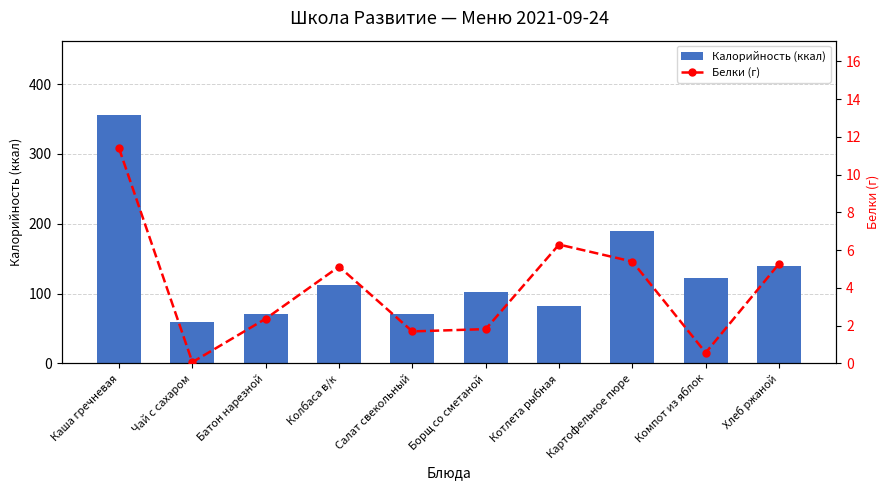

What are all the series names shown in the legend?

Калорийность (ккал), Белки (г)